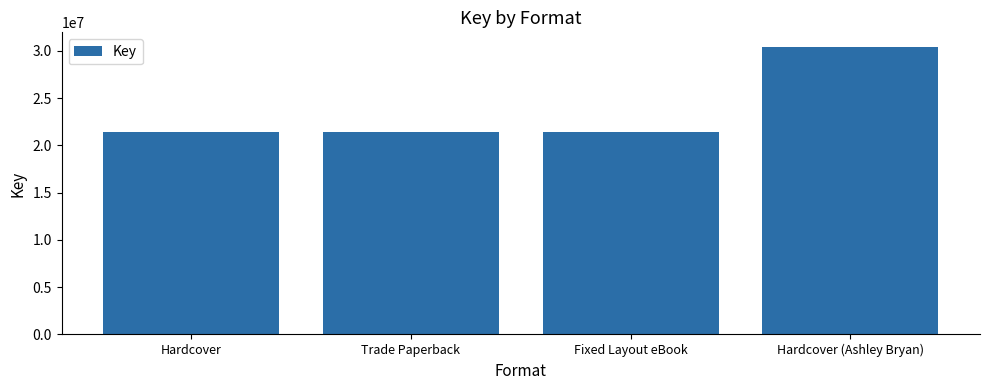

What is the average value?

23688694